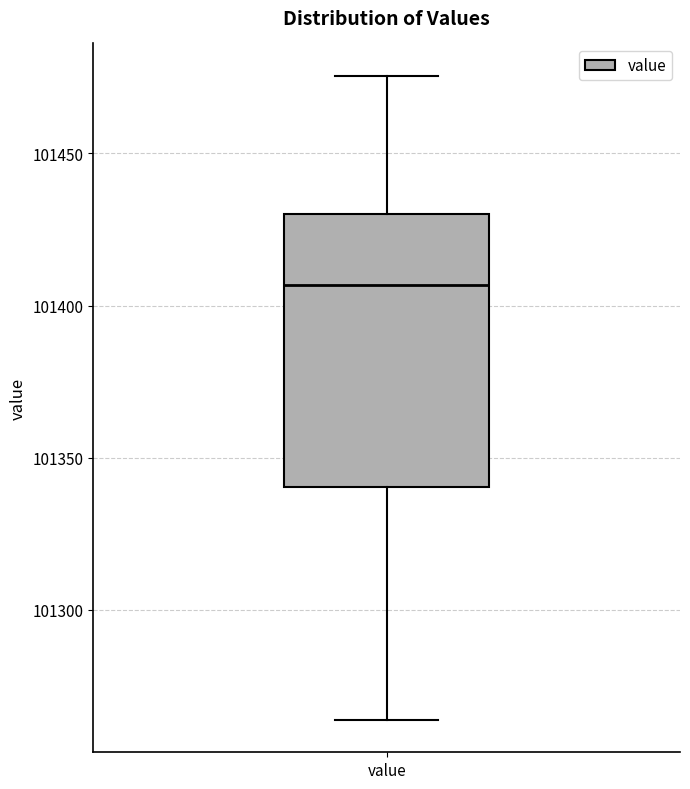

Read this box plot against the y-axis: the position of the median line, the range covered by the box, and the ends of both whiskers. The values are not printed on the chart, so give them approximately, as read against the axis.

median 101405, box 101340 to 101430, whiskers 101265 to 101475